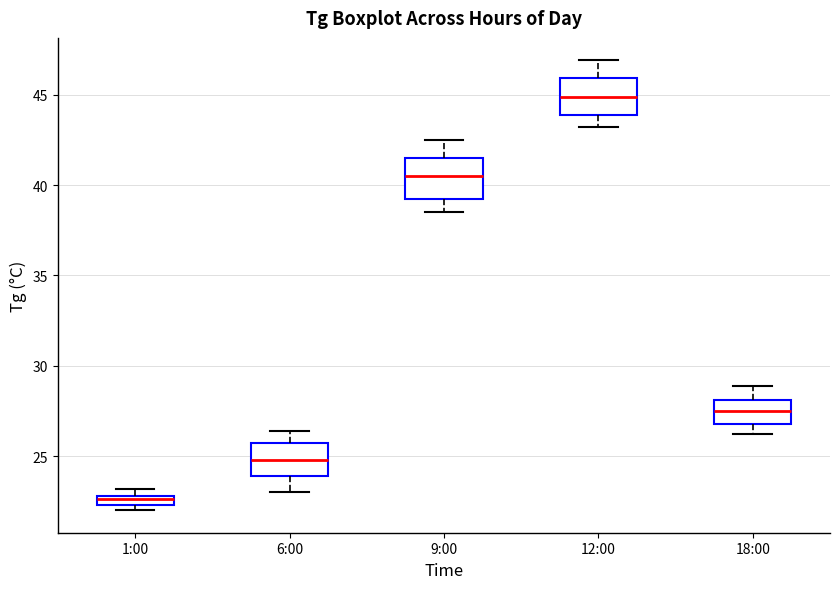

Which box's median line is the lowest?

1:00